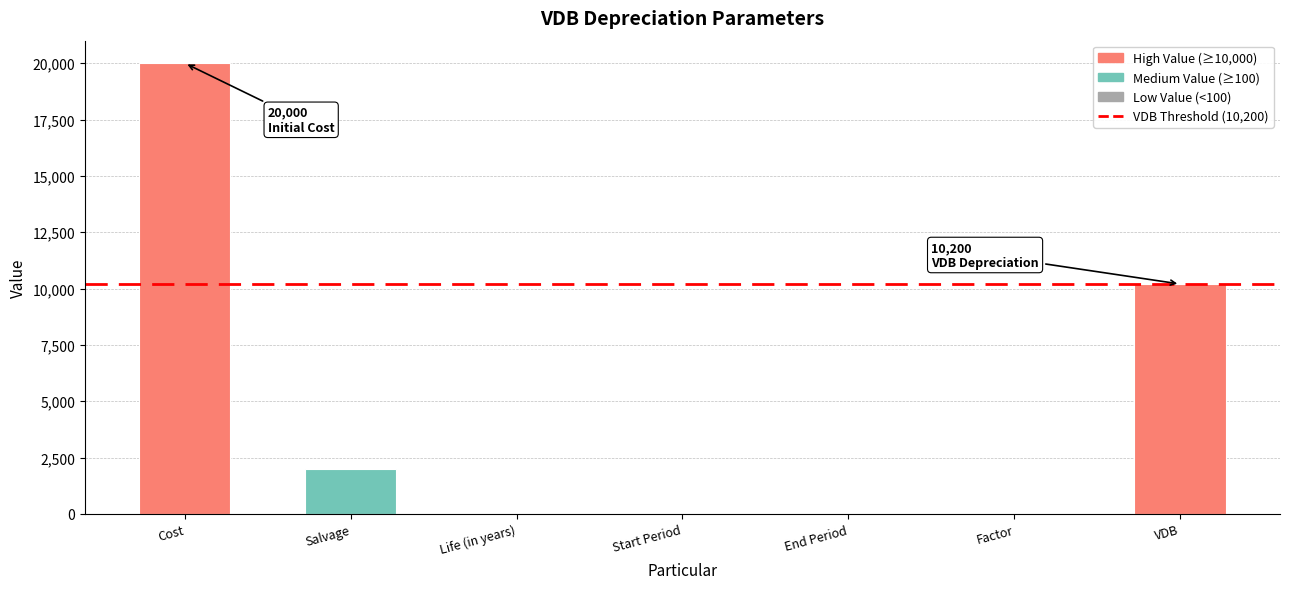

The chart shows a value of 2000.0 at Salvage. True or false?

True